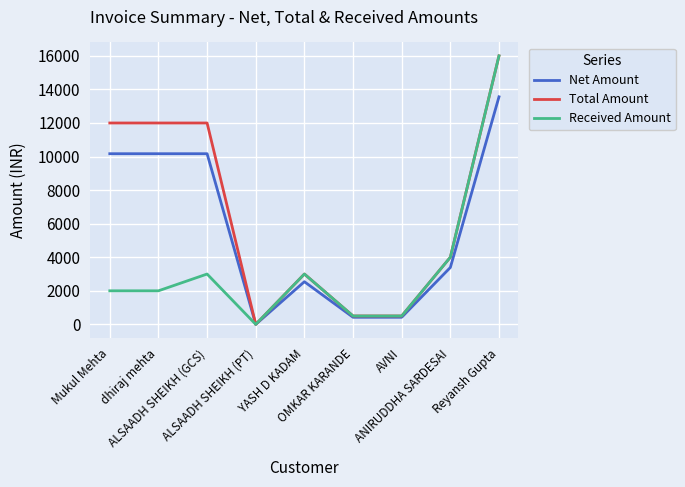

List the series in order of their overall mean, highest first.

Total Amount, Net Amount, Received Amount